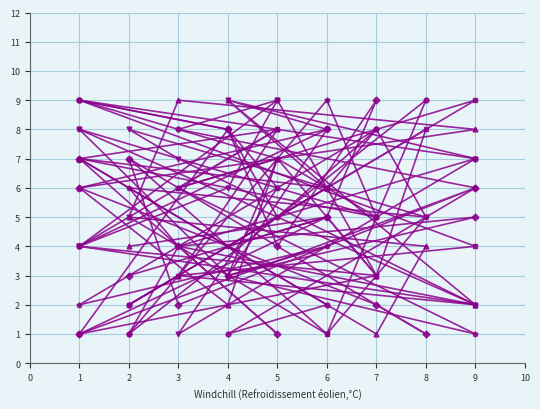

How many values in the col_3 series are below 6?

9